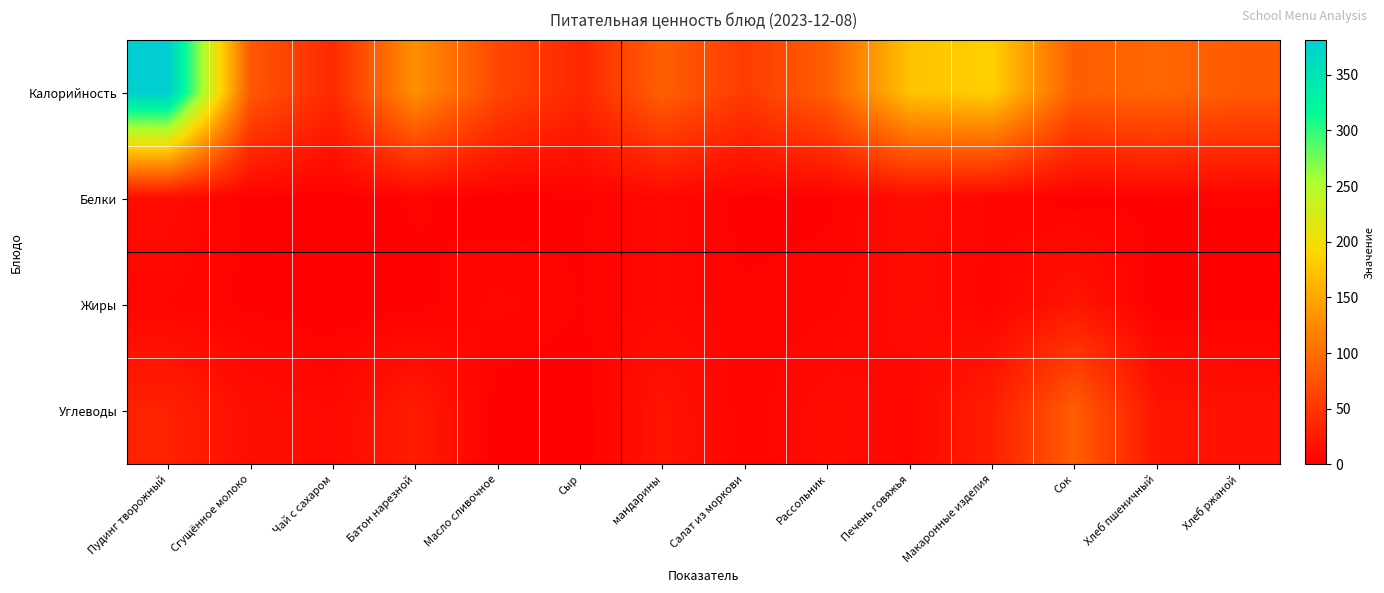

What is the difference between the highest and lowest values at Сгущённое молоко?

80.0